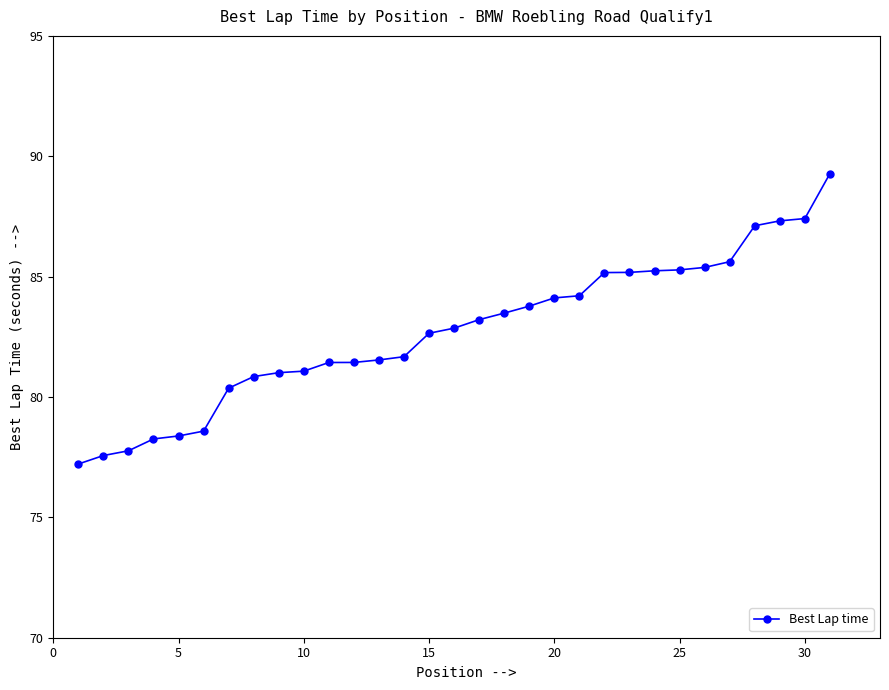

What is the value of the 1st point from the left?

77.2